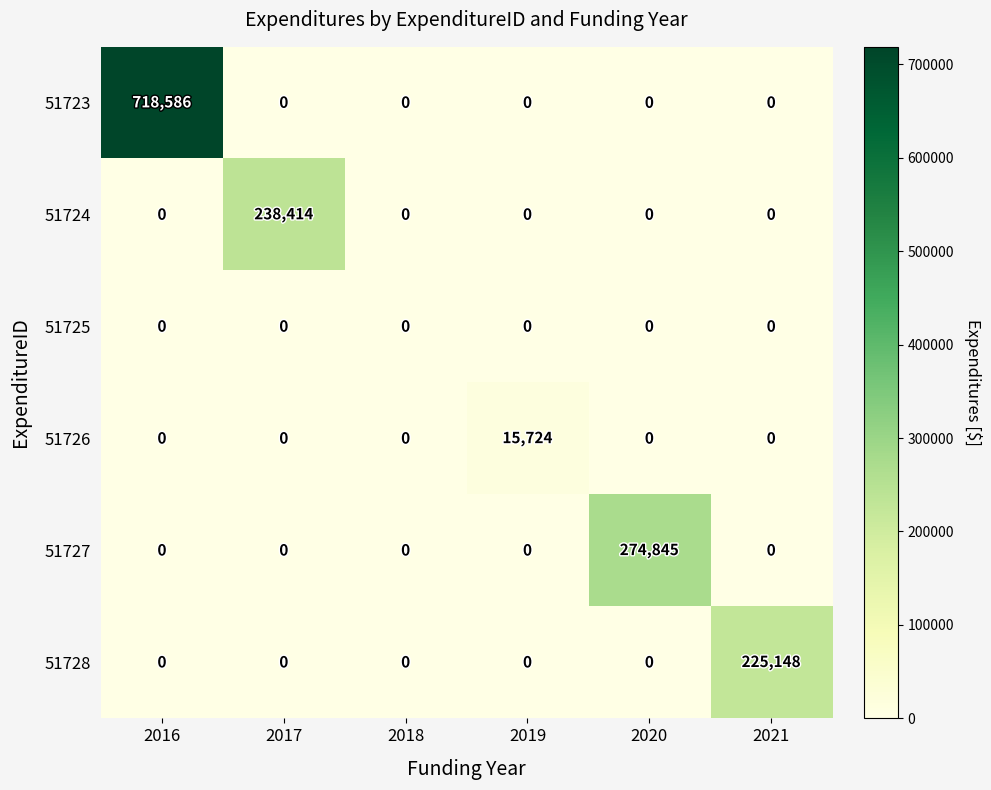

What is the difference between the highest and lowest values at 2020?

274845